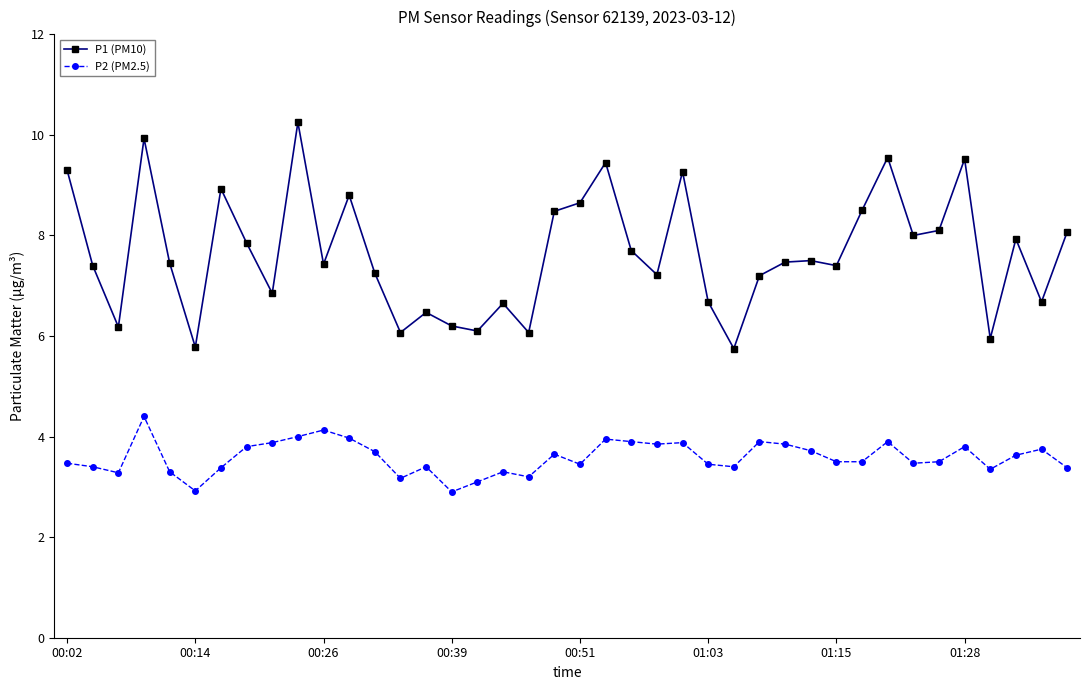

Which series has the largest total across all categories?

P1 (PM10)